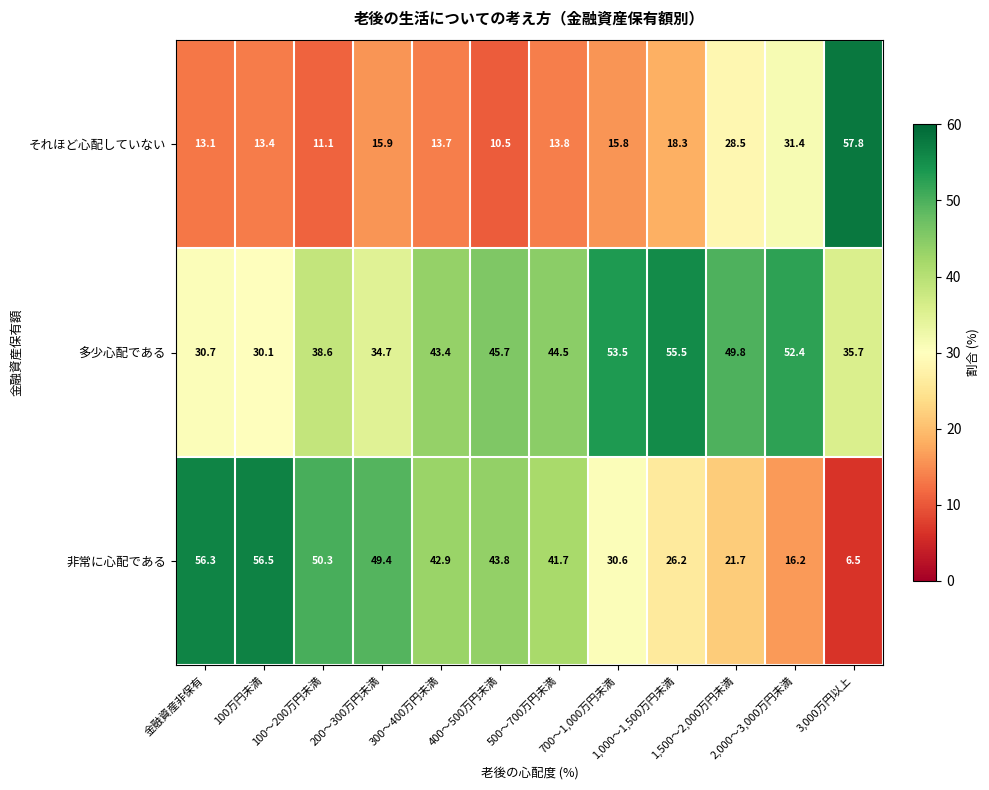

What is the difference between the maximum and second lowest values in the それほど心配していない series?

46.7